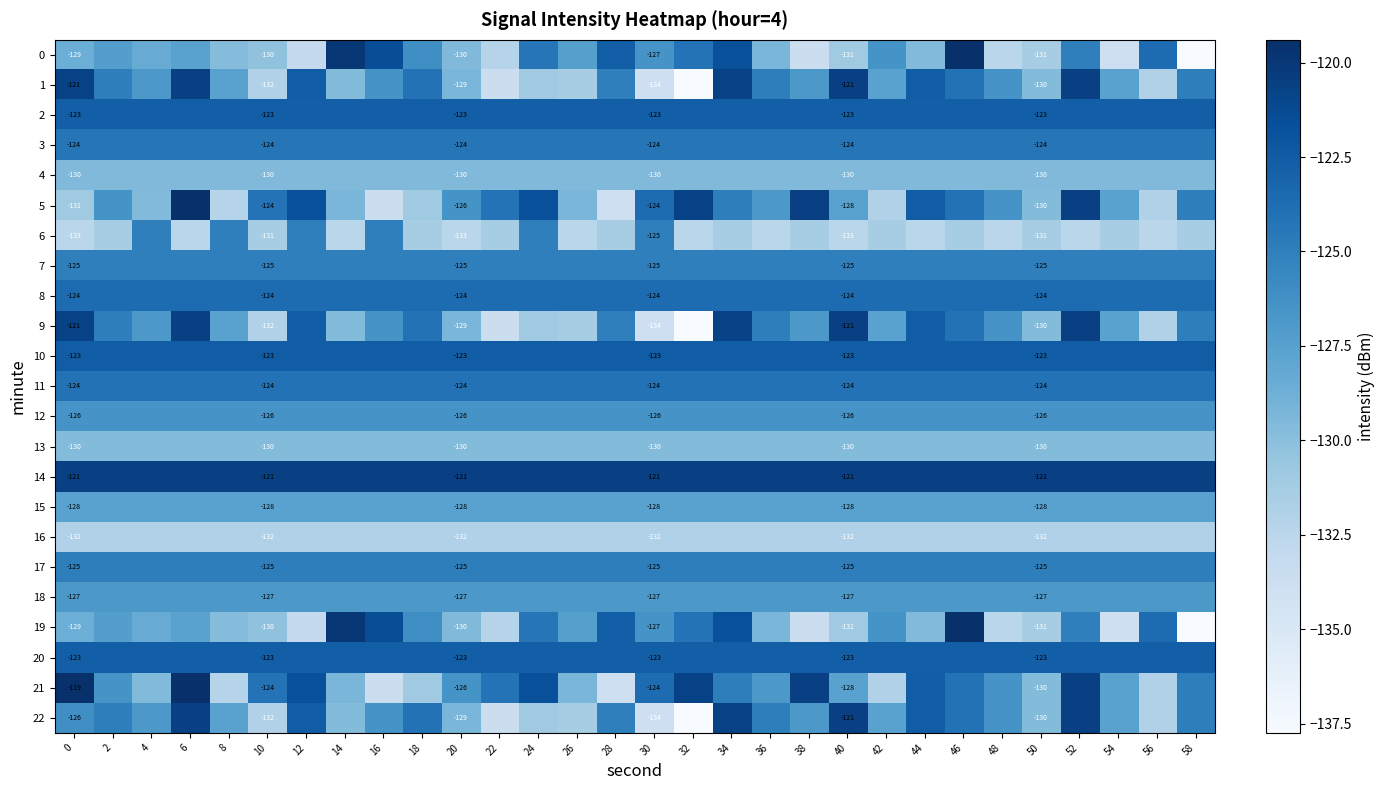

At which category is the sum across all series the highest?

52